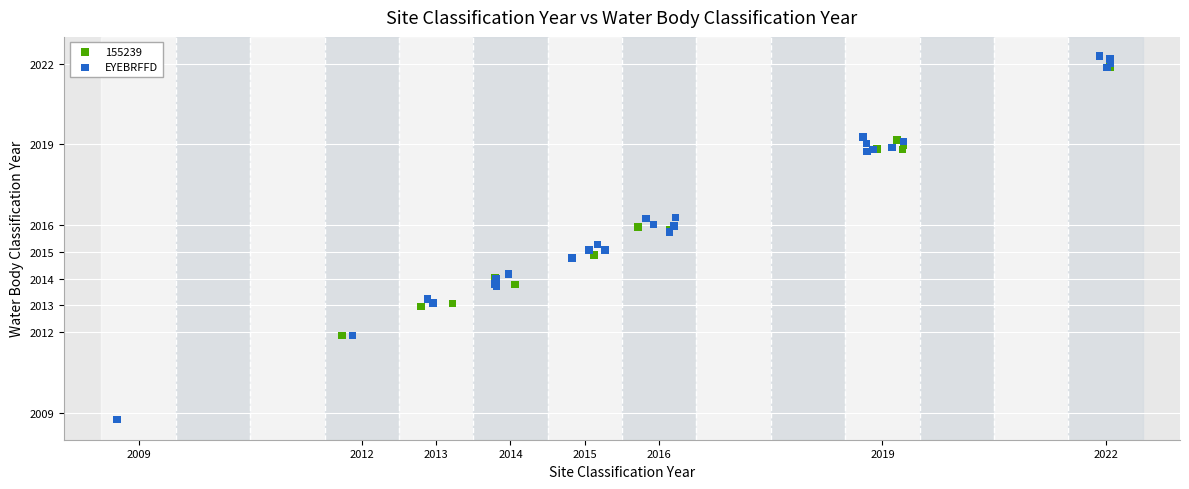

Which series reaches the minimum Y coordinate?

EYEBRFFD